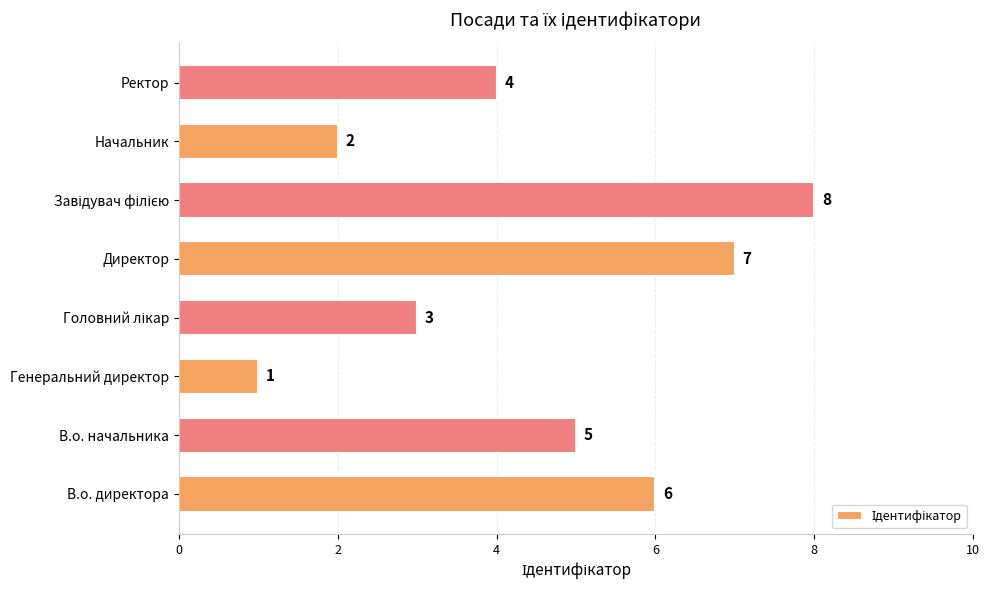

Between Генеральний директор and Начальник, which is larger?

Начальник